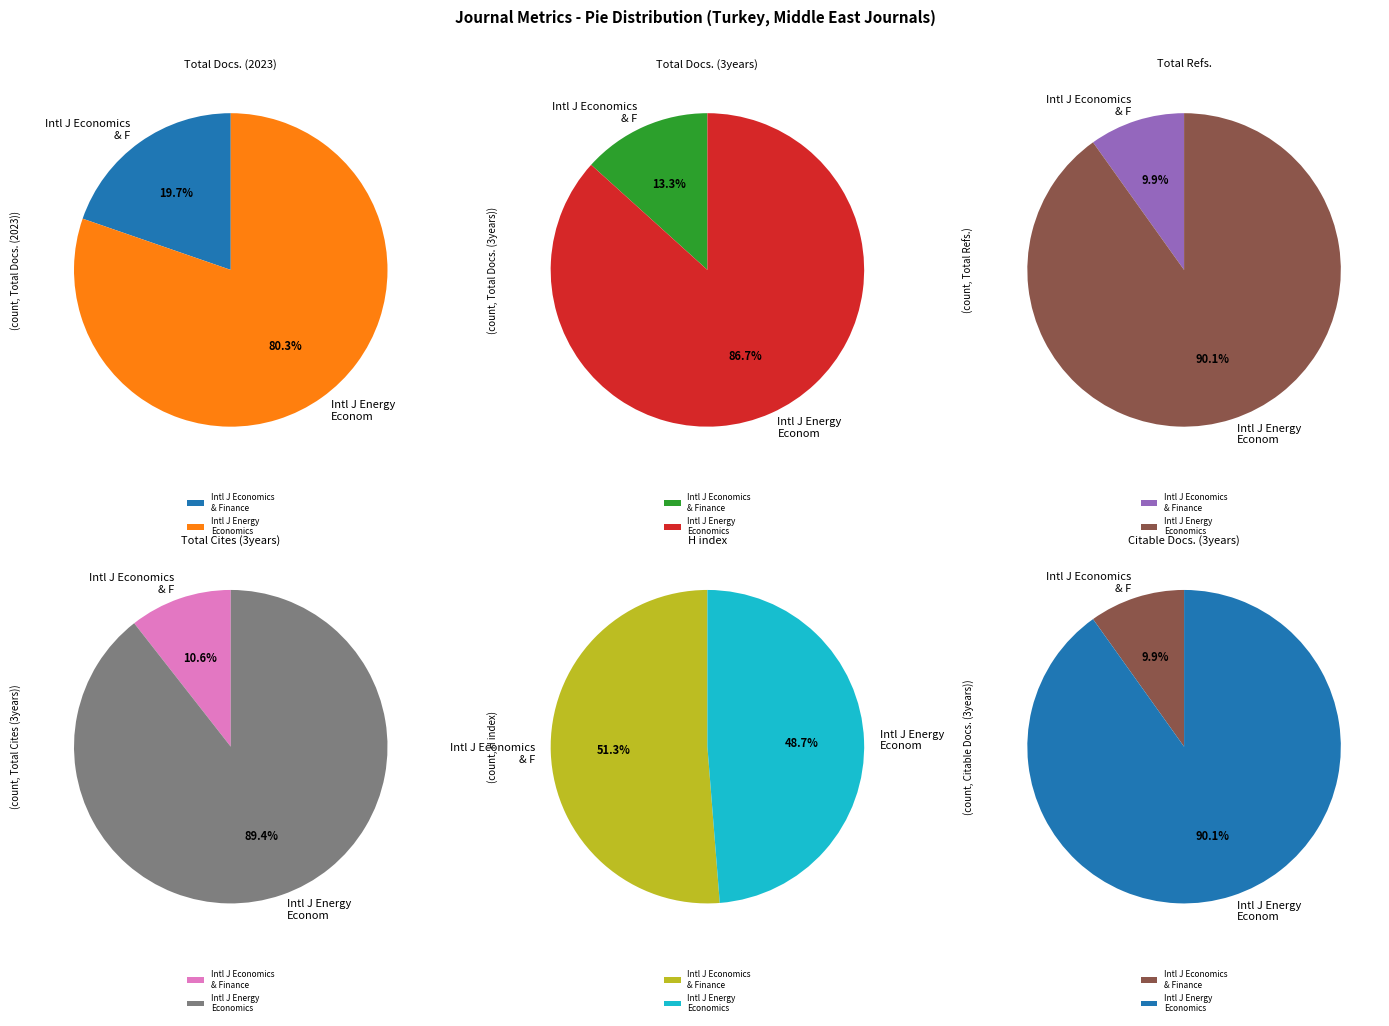

Which series changed the most between International Journal of Economics and Finance and International Journal of Energy Economics?

Total Cites (3years)